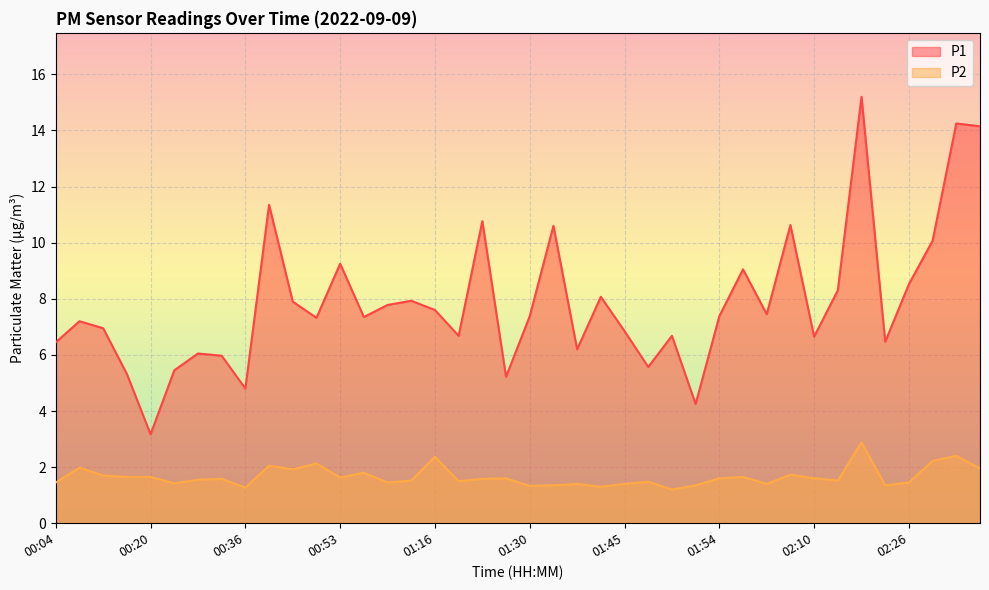

Where is the first local minimum for P1?

00:20